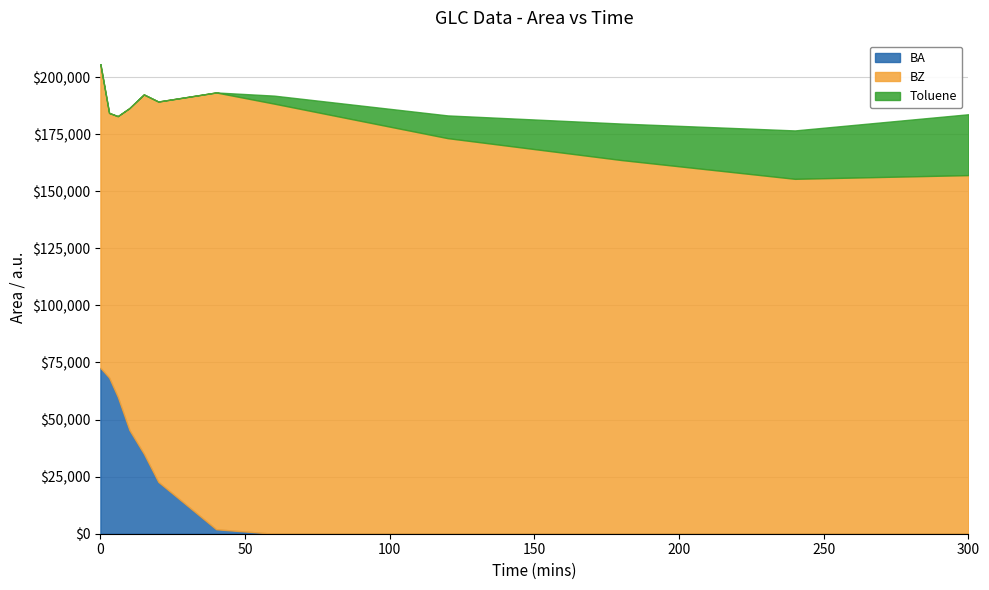

Rank the categories by BA value from lowest to highest.

60, 120, 180, 240, 300, 40, 20, 15, 10, 6, 3, 0